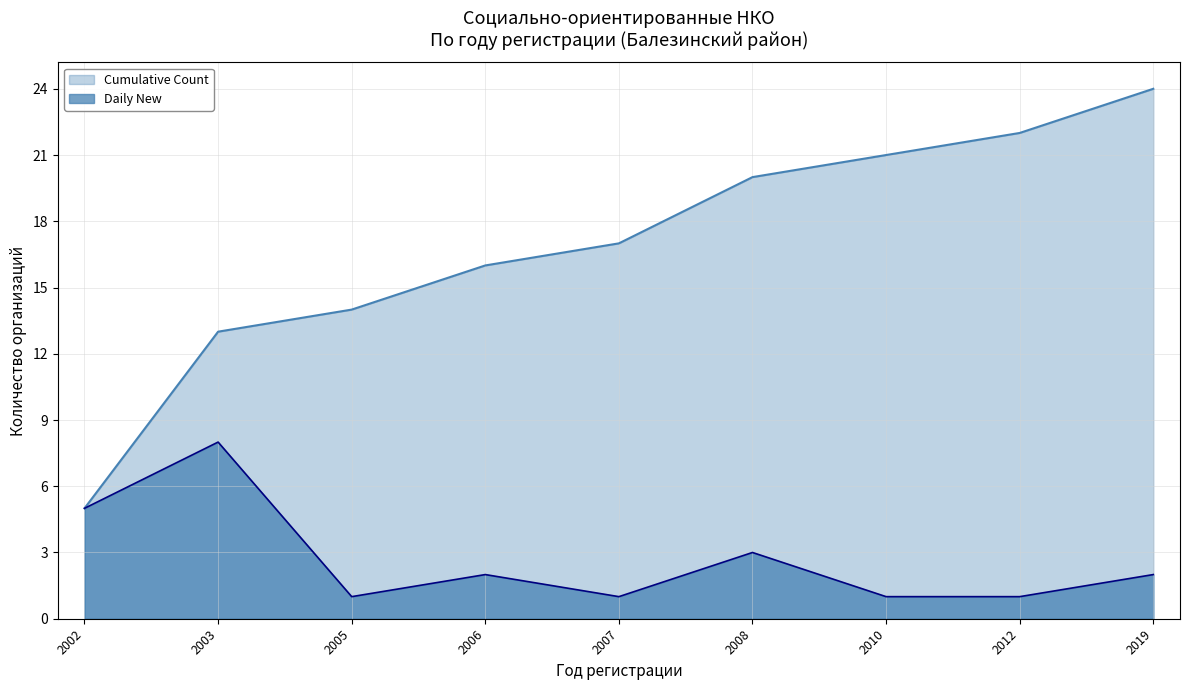

Which has a higher value, 2002 or 2010?

2010